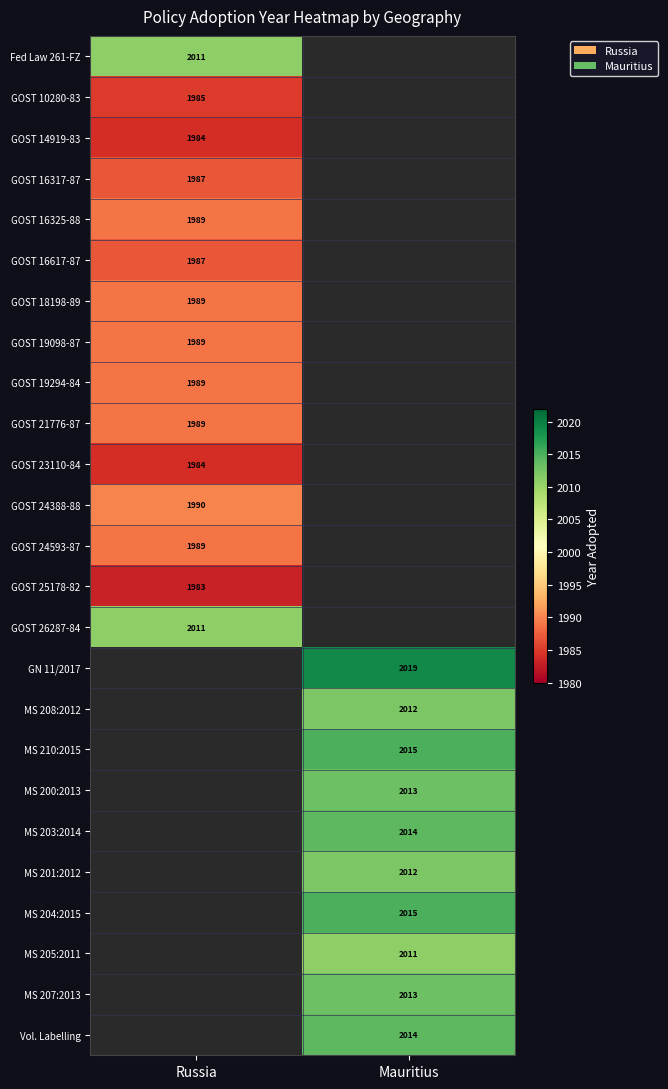

Is the value of GOST 16317-87 at Russia greater than the value of GOST 14919-83 at Russia?

Yes